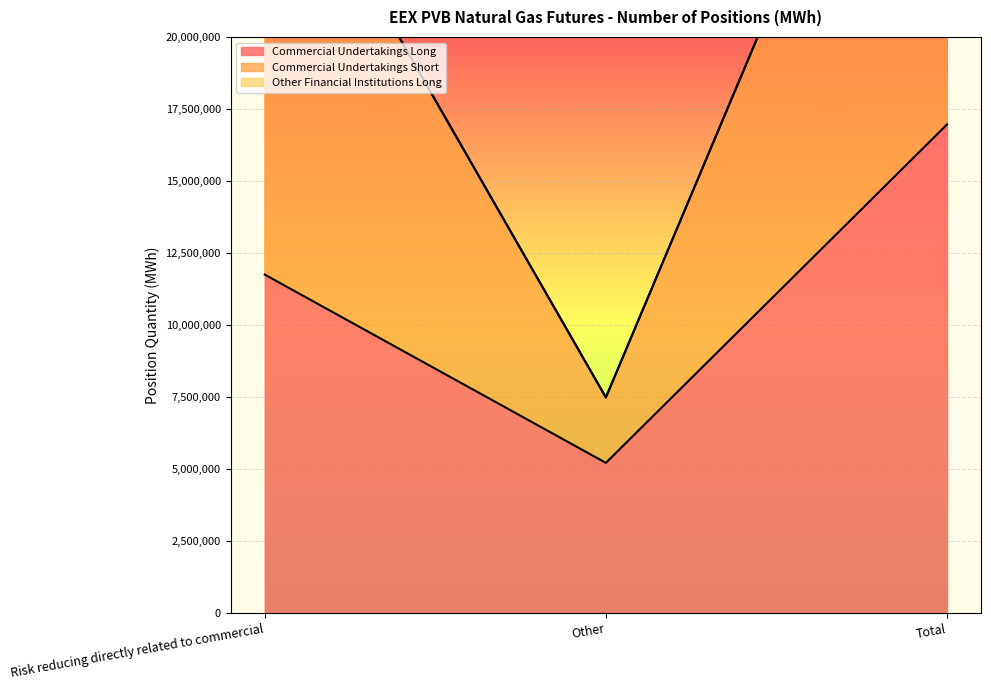

What is the label of the 3rd point from the left?

Total